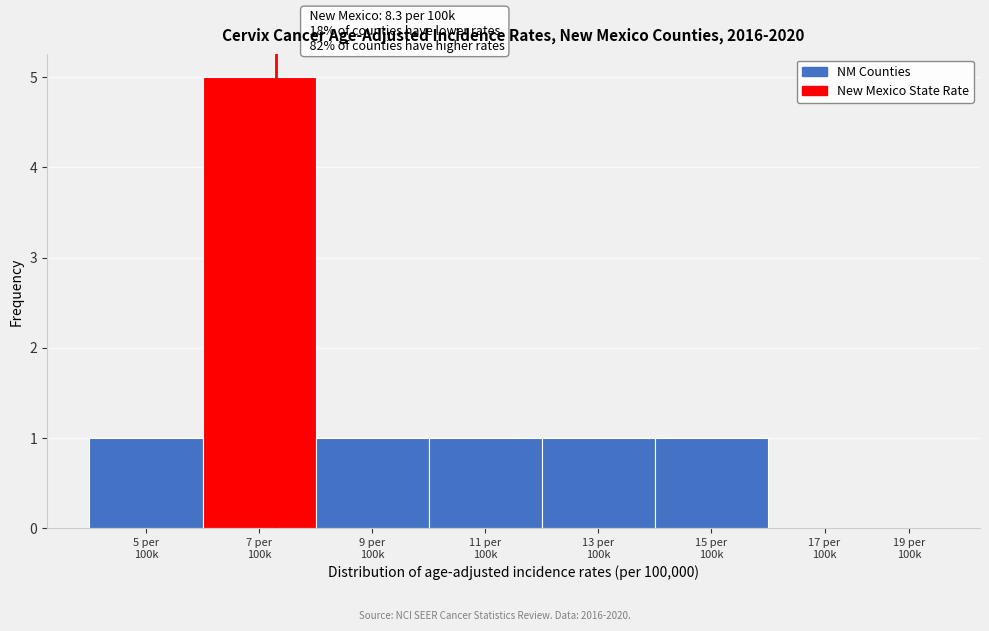

What is the sum of all values?

10